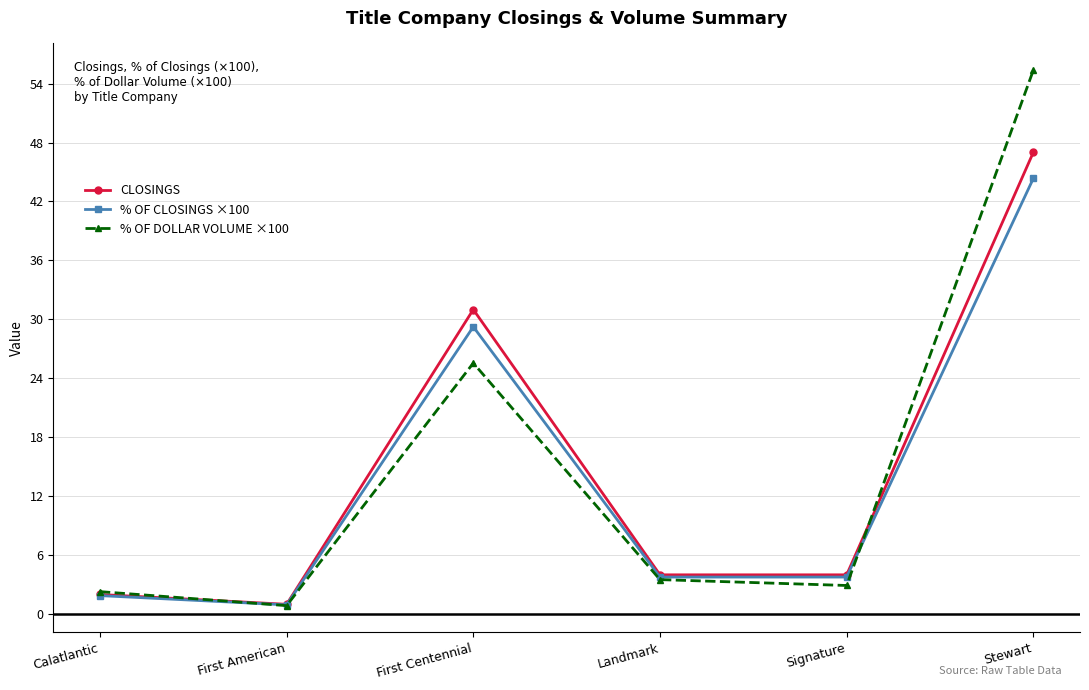

Which label corresponds to the smallest value in the chart?

First American